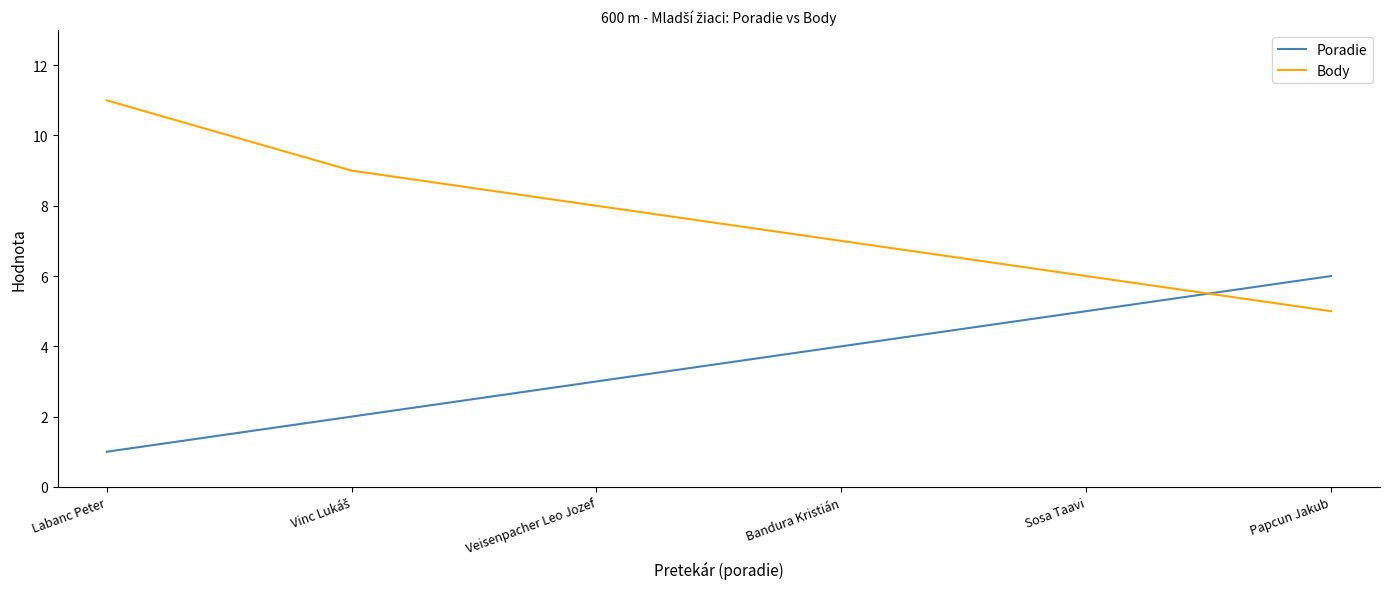

At Veisenpacher Leo Jozef, list the series in order from smallest to largest.

Poradie, Body